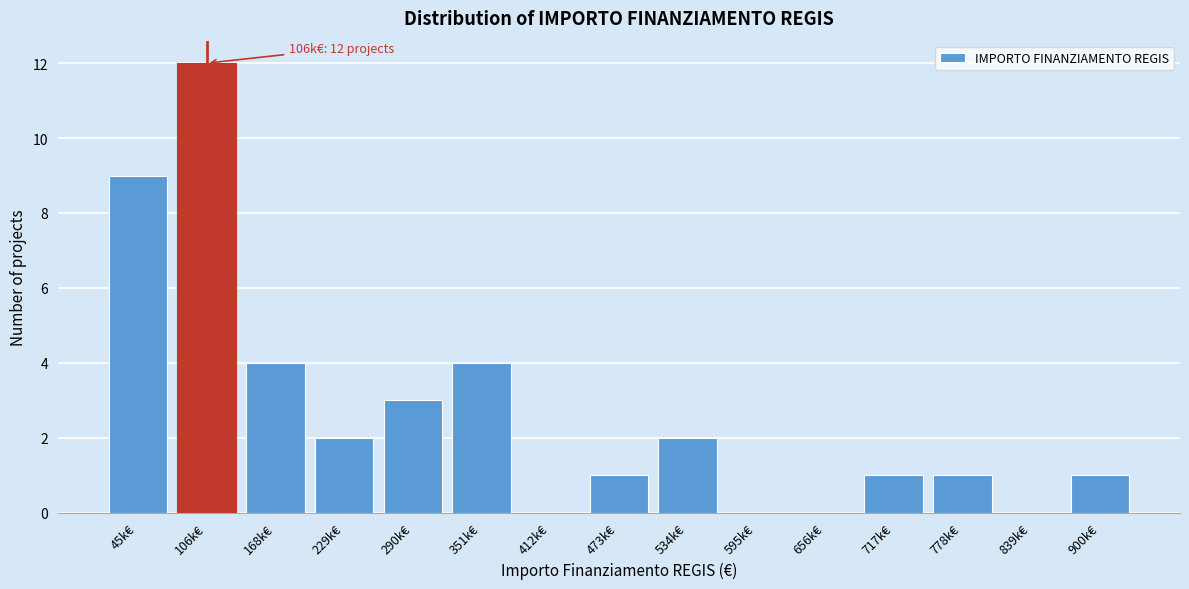

Reading left to right, what are all the values shown in this chart?

45k€=9	106k€=12	168k€=4	229k€=2	290k€=3	351k€=4	412k€=0	473k€=1	534k€=2	595k€=0	656k€=0	717k€=1	778k€=1	839k€=0	900k€=1